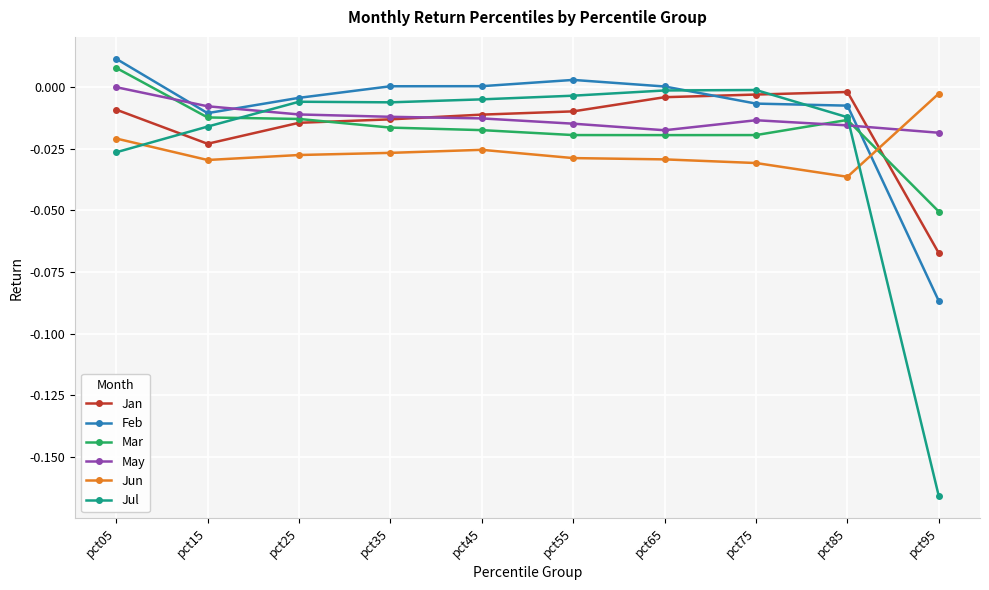

True or false: Jan and Jul intersect in this chart.

True